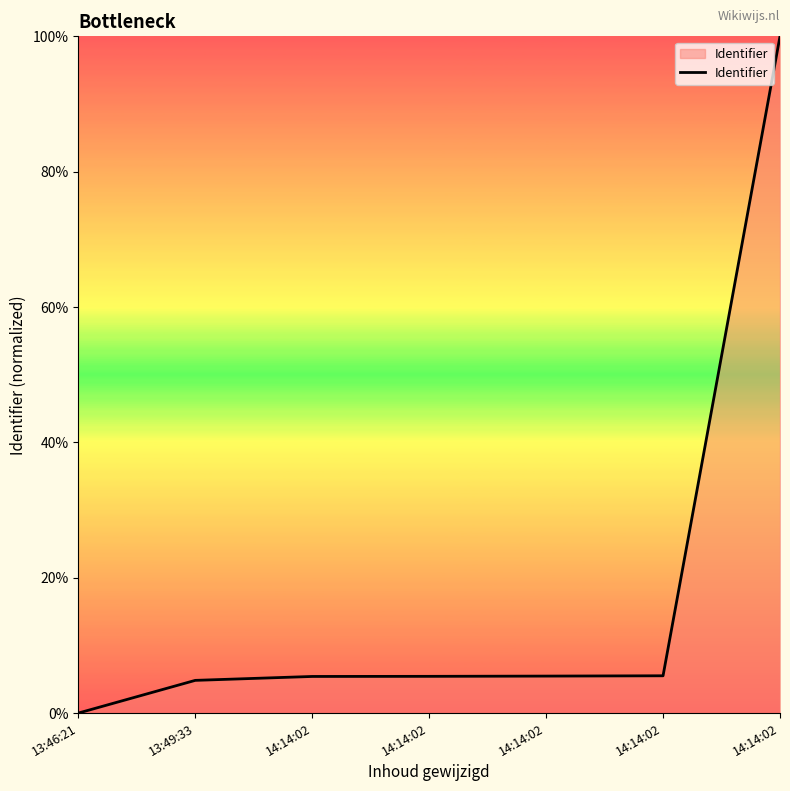

Is it true that the value at 14:14:02 is 9.4?

False